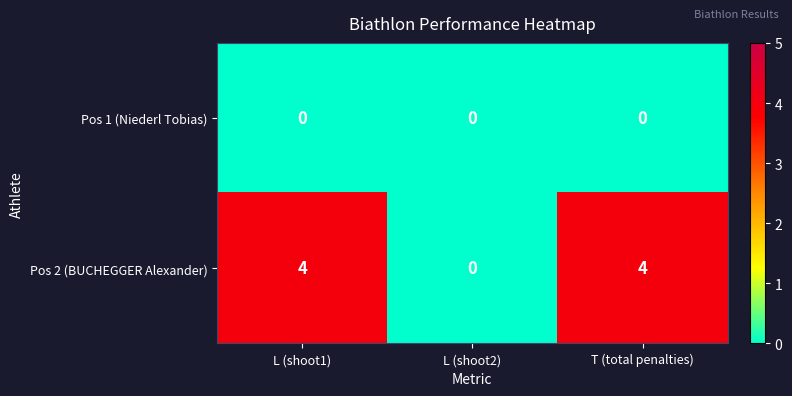

What is the spread (max minus min) of values at T (total penalties)?

4